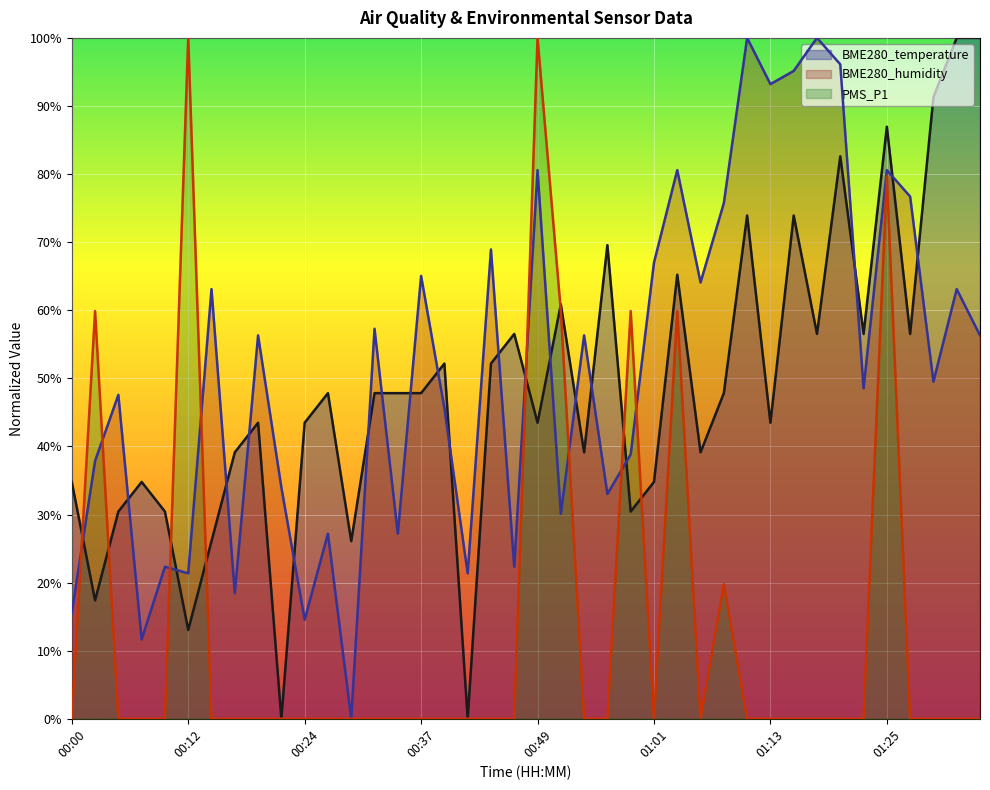

The value of PMS_P1 at 01:49 is 15.1. True or false?

False